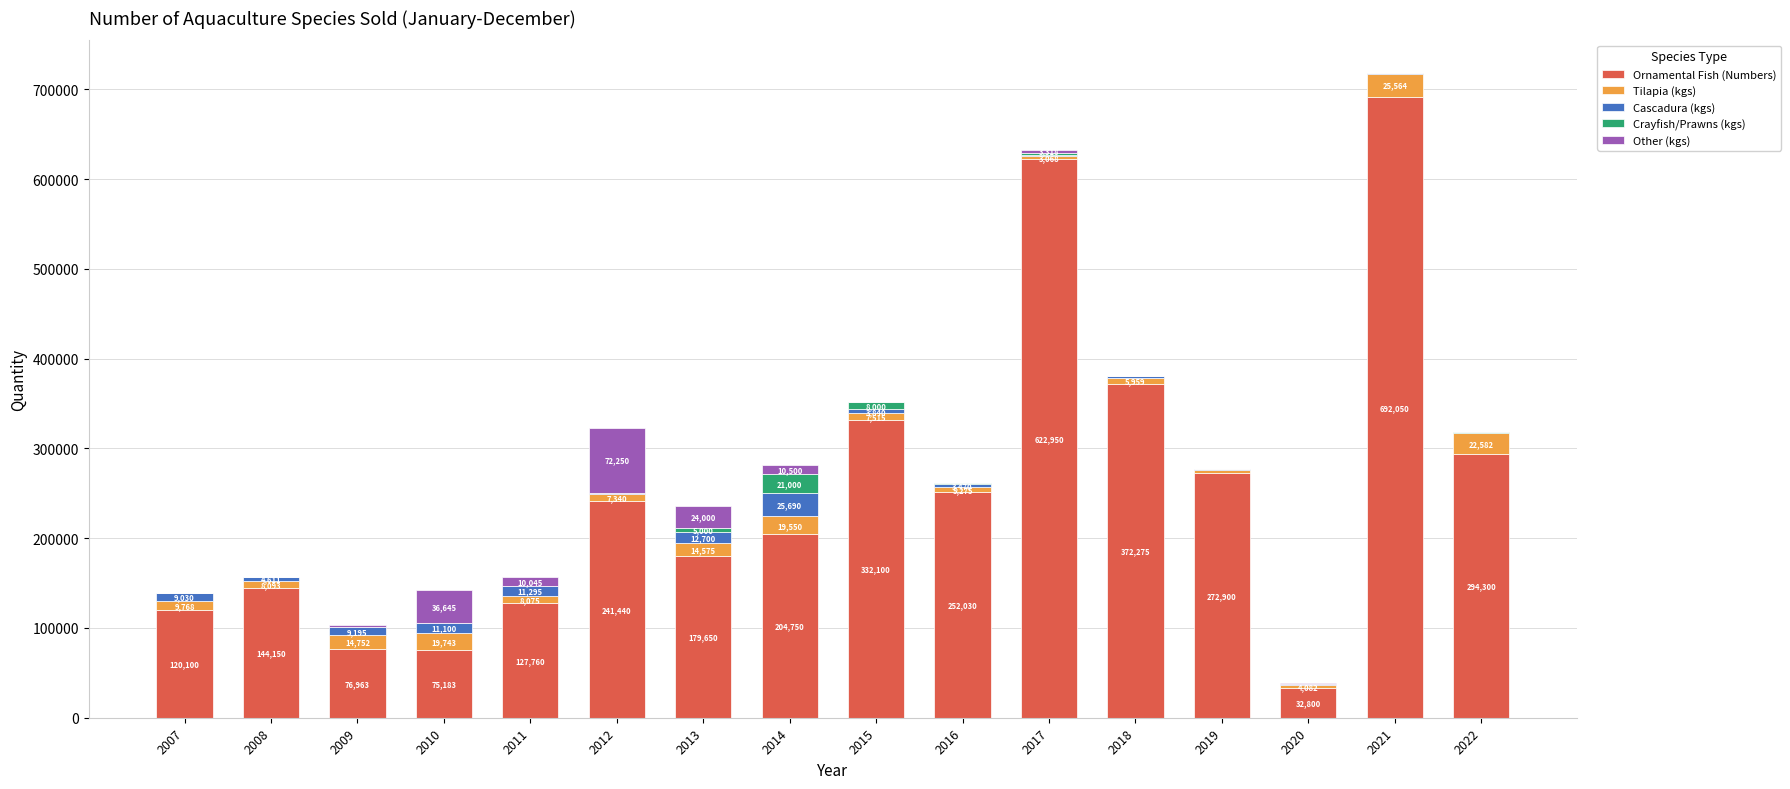

Does the chart contain stacked bars?

Yes